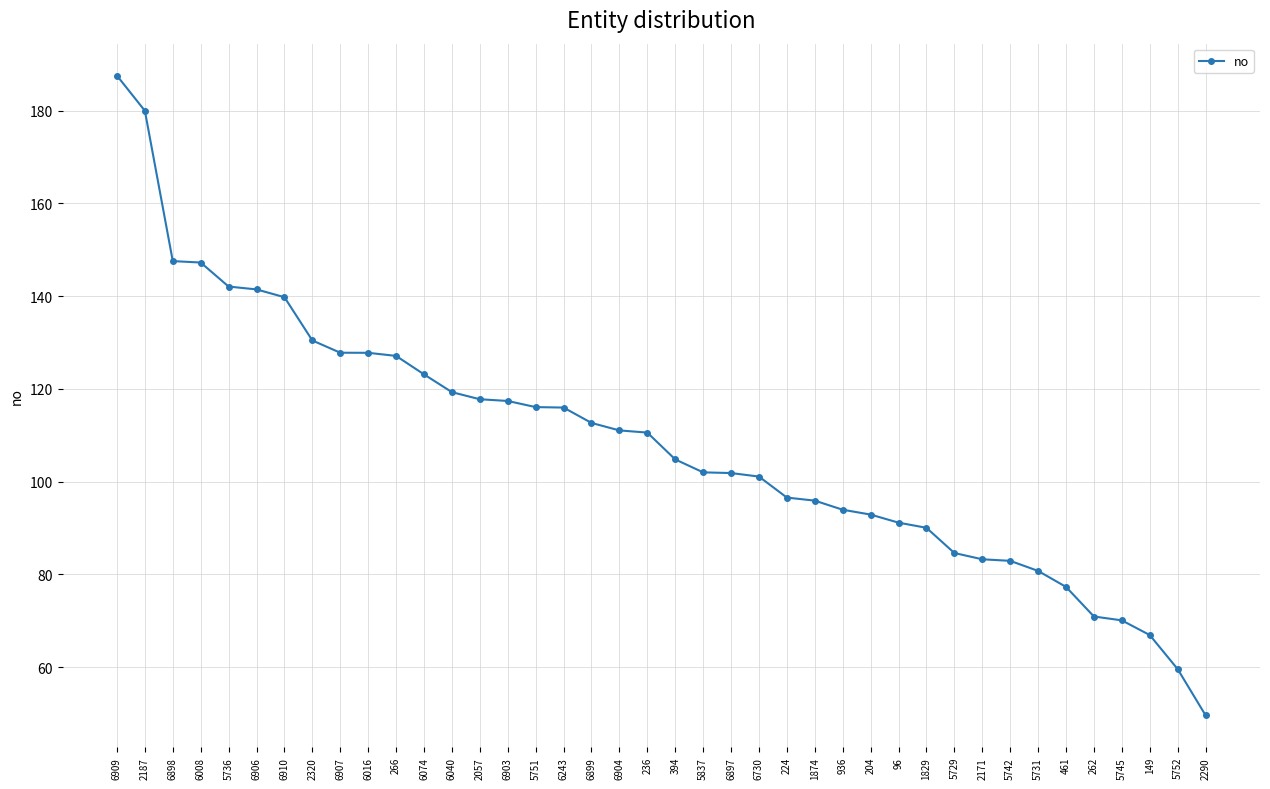

What is the ratio of the value at 5751 to the value at 262?

1.6